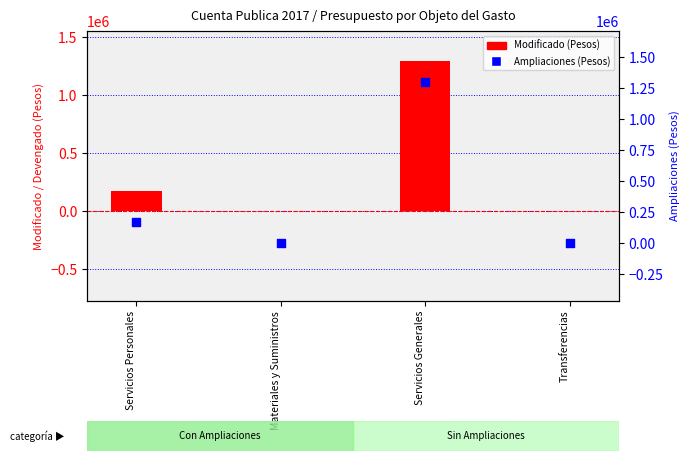

Which series has the largest total across all categories?

Modificado (Pesos)